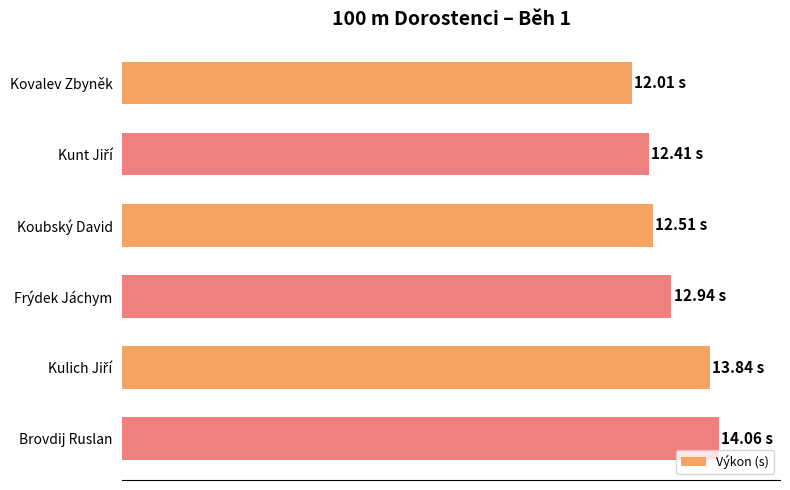

Does the chart contain any negative values?

No